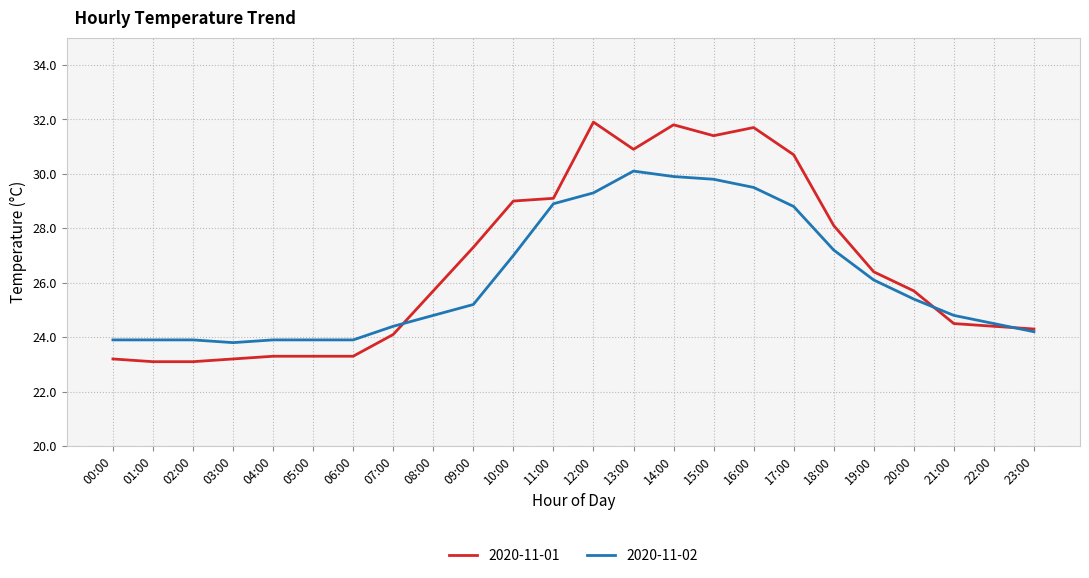

What position from the right is 16:00?

8